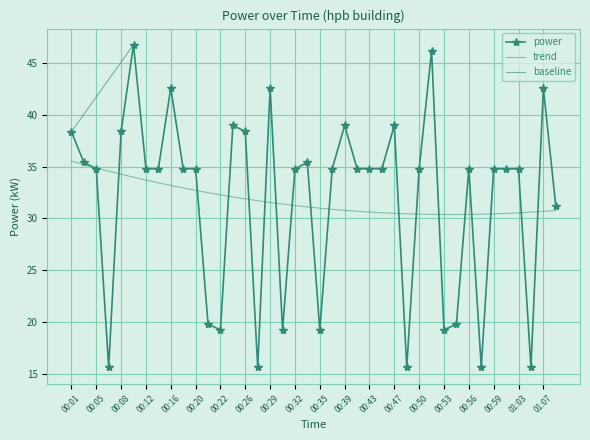

How many points are higher than both their immediate neighbors (excluding endpoints)?

12